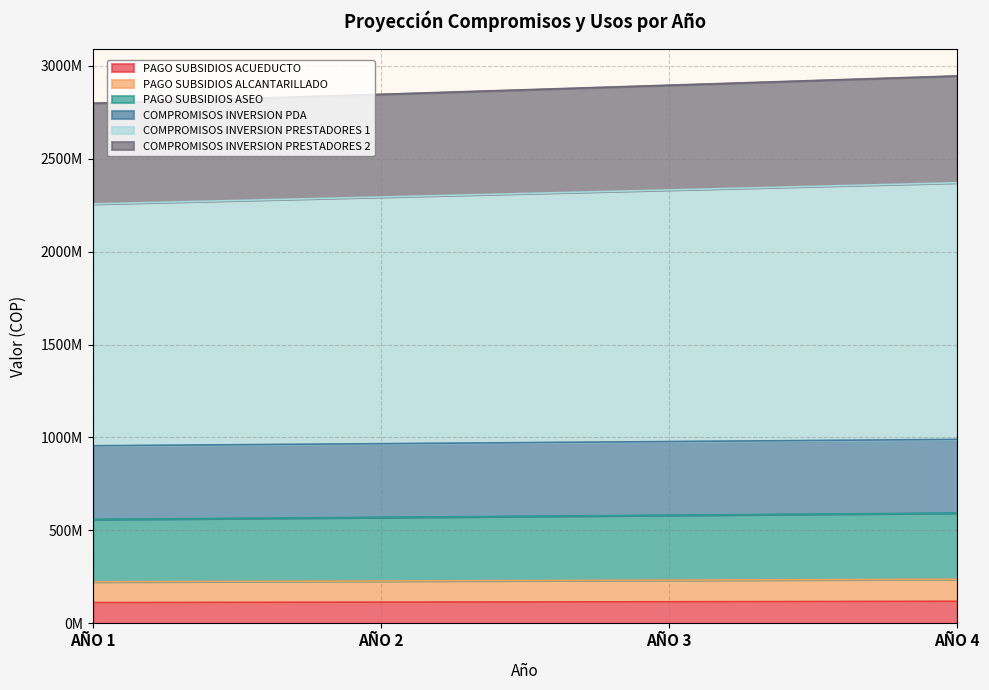

What is the difference between the PAGO SUBSIDIOS ALCANTARILLADO values at AÑO 3 and AÑO 4?

4655082